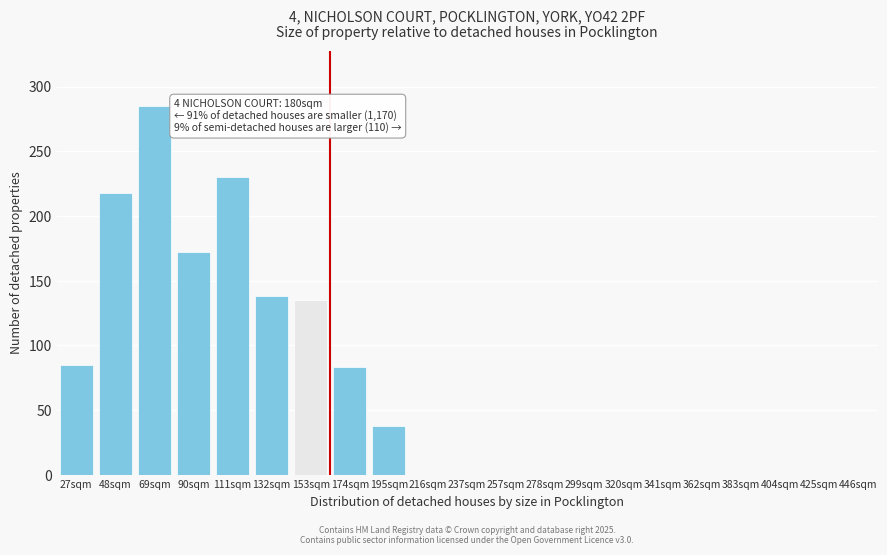

Reading left to right, what are all the values shown in this chart?

27sqm=85	48sqm=218	69sqm=285	90sqm=172	111sqm=230	132sqm=138	153sqm=135	174sqm=83	195sqm=38	216sqm=0	237sqm=0	257sqm=0	278sqm=0	299sqm=0	320sqm=0	341sqm=0	362sqm=0	383sqm=0	404sqm=0	425sqm=0	446sqm=0